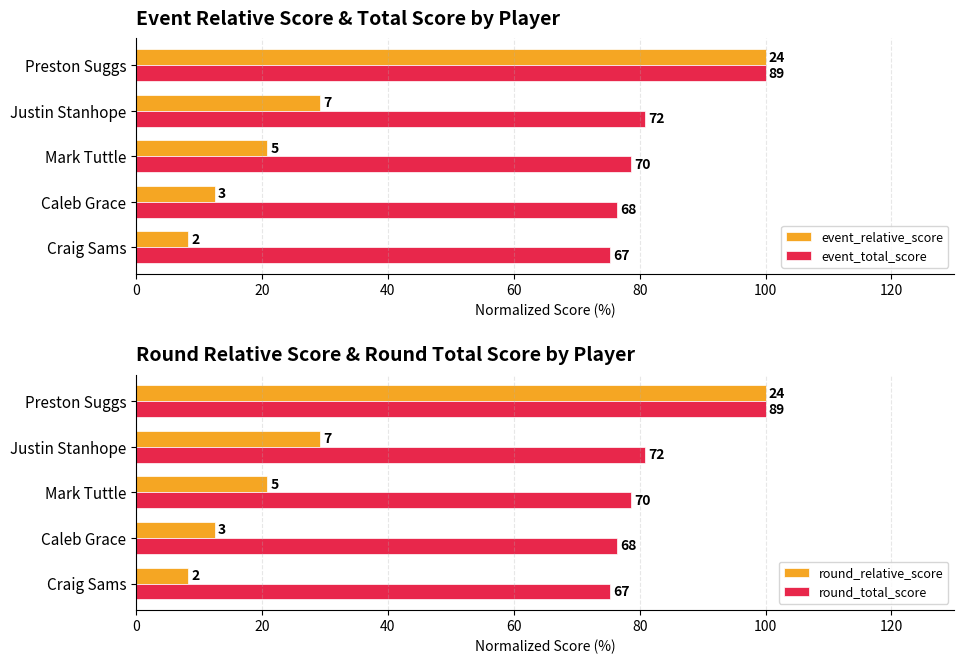

What is the difference between the highest and lowest values at Mark Tuttle?

57.8